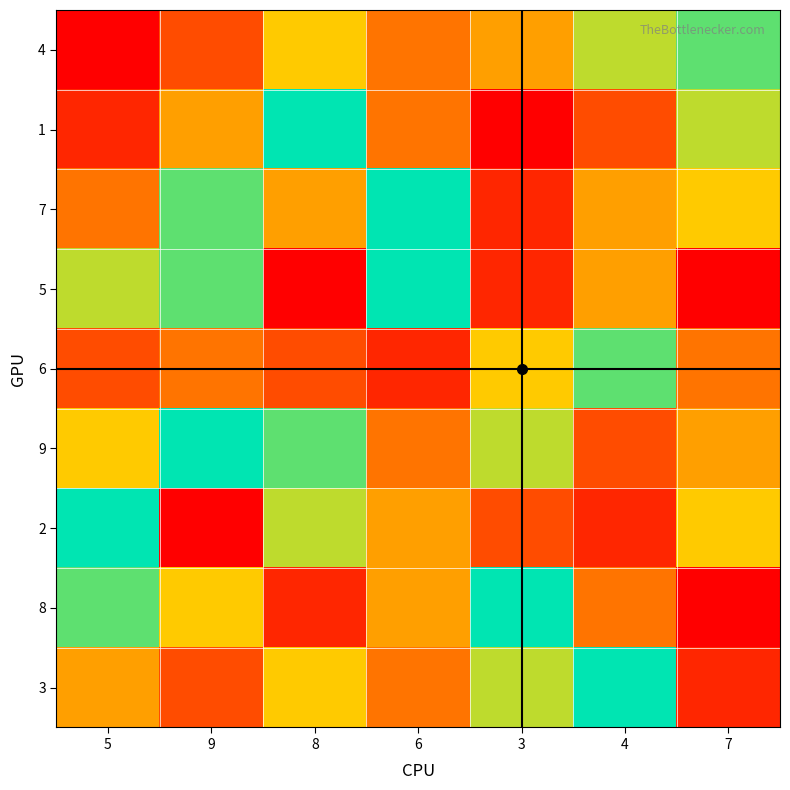

Which has a higher value, 8 or 7?

7